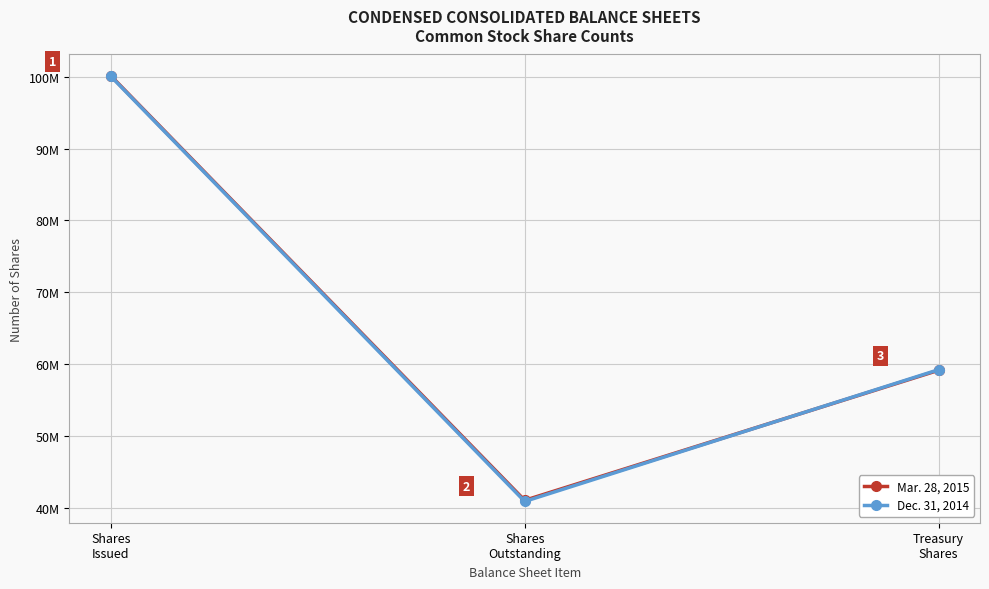

Is this an area chart (filled region under the line)?

No